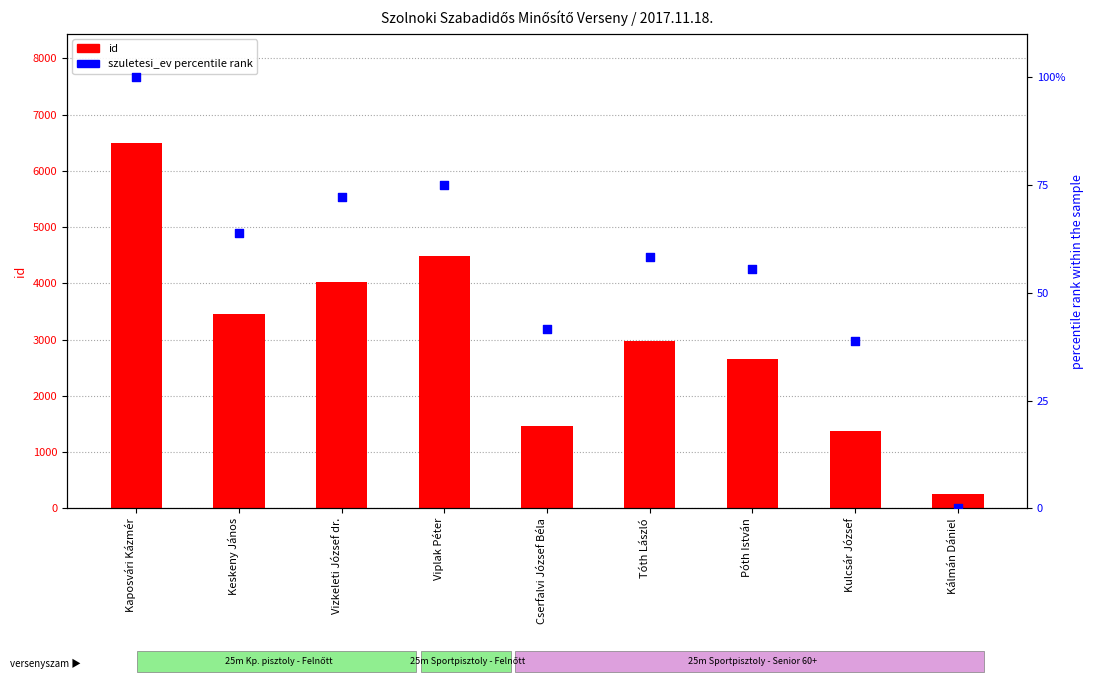

What is the total value across all series at Kulcsár József?

1407.9